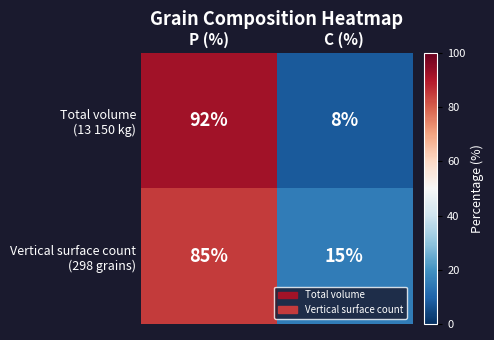

What is the total value across all series at C (%)?

23